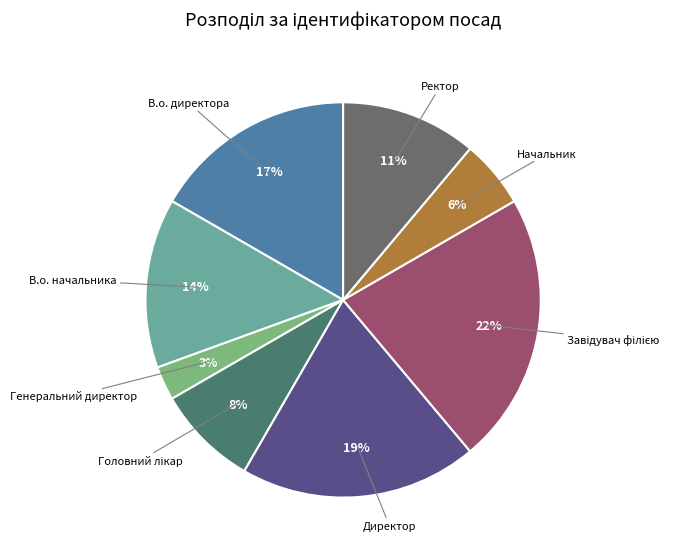

Which slice is the largest?

Завідувач філією